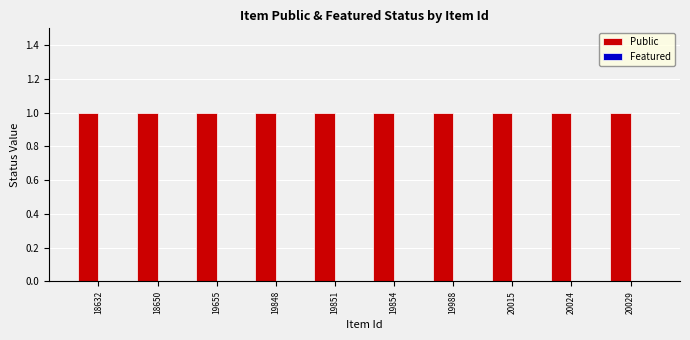

How many bars are there in each group?

2